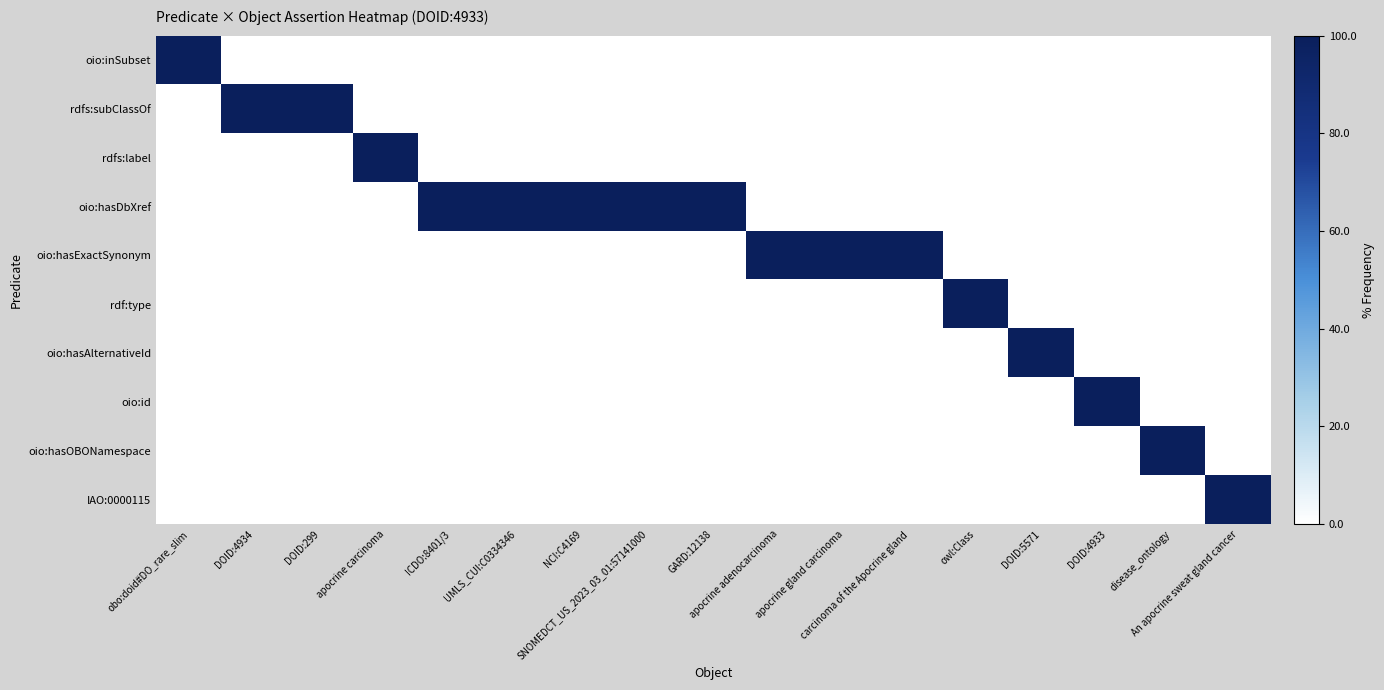

At which category is the sum across all series the highest?

obo:doid#DO_rare_slim